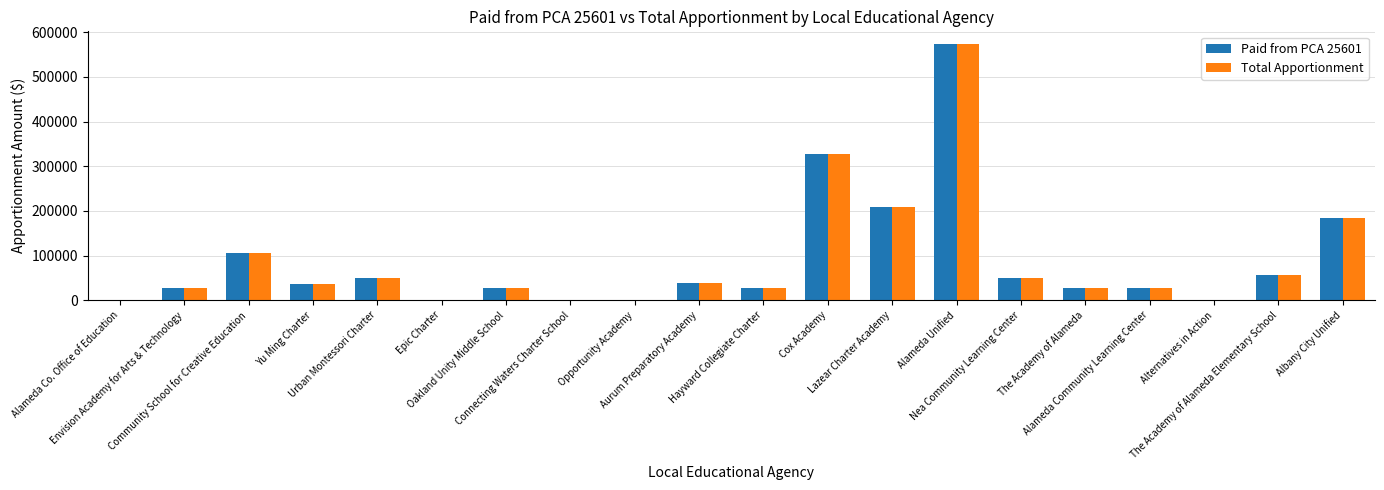

What is the greatest value displayed?

573444